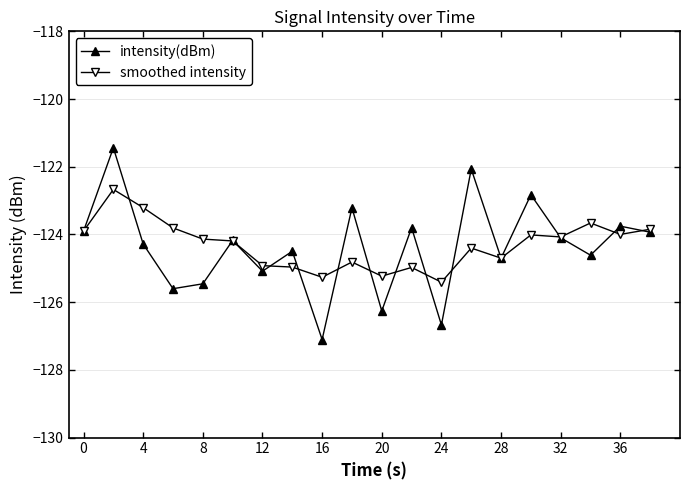

Which series has the largest range (max minus min)?

intensity(dBm)